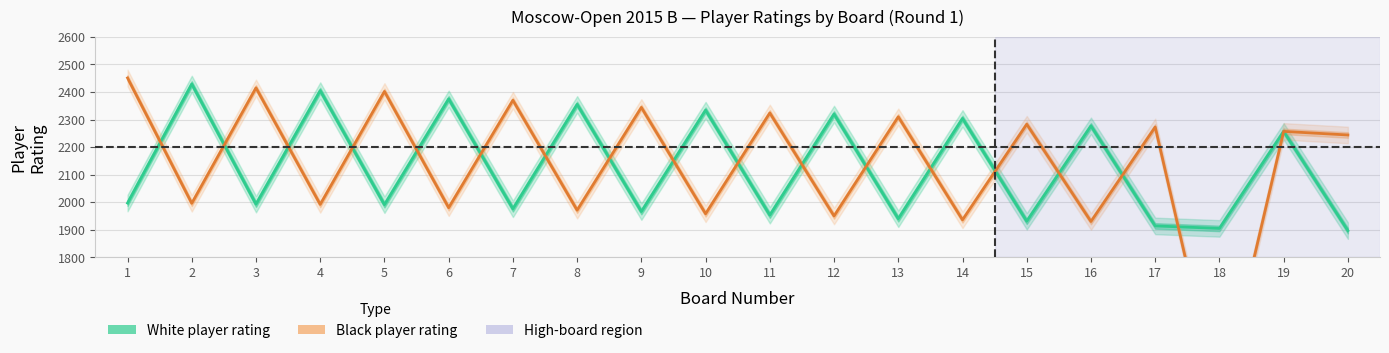

The value of White player rating at 1 is 748. True or false?

False